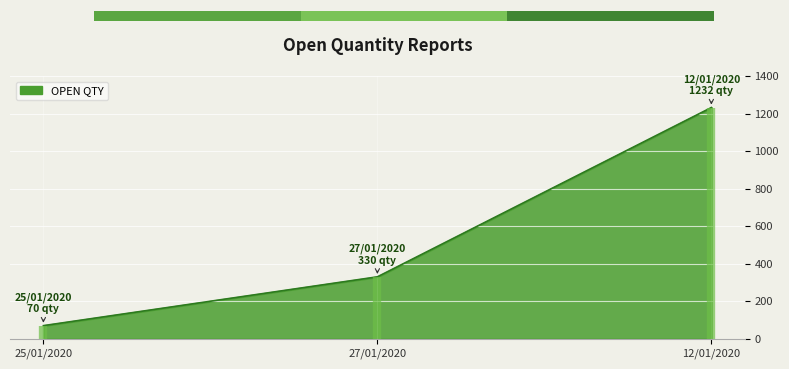

Which label corresponds to the largest value in the chart?

12/01/2020